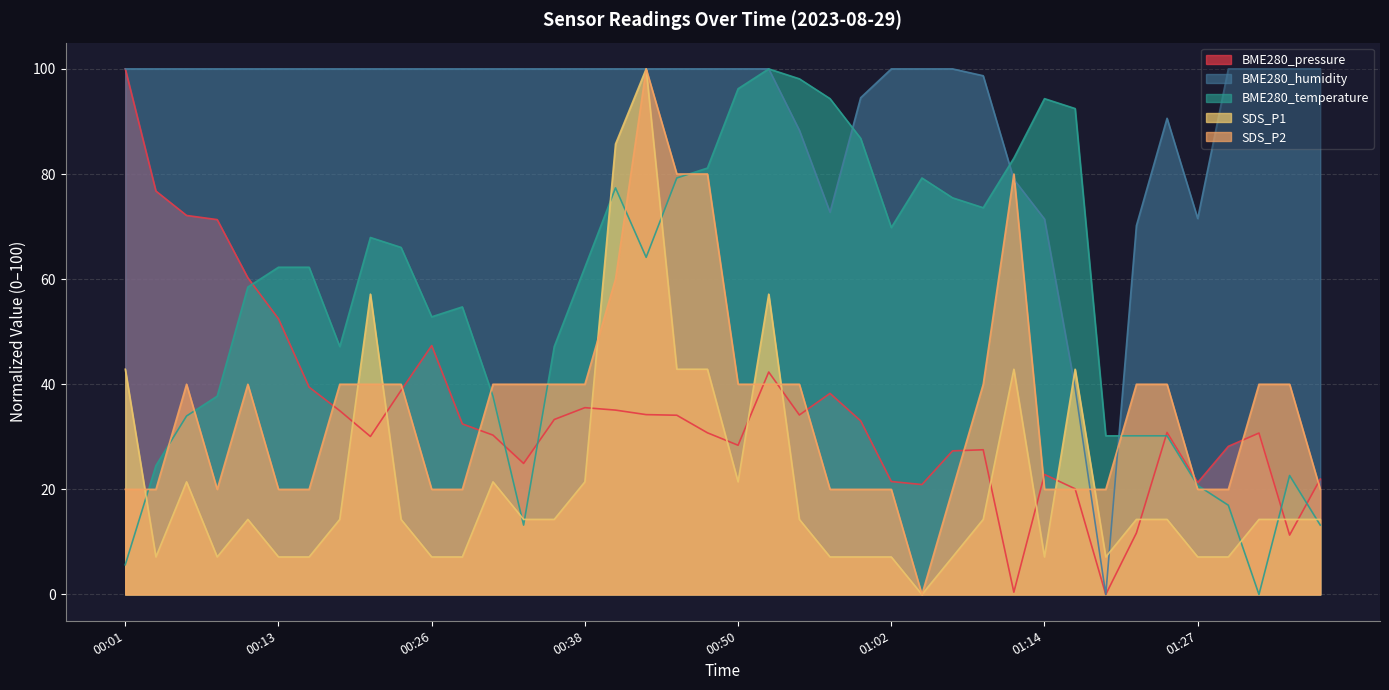

What is the difference between the SDS_P2 values at 00:28 and 00:33?

20.0